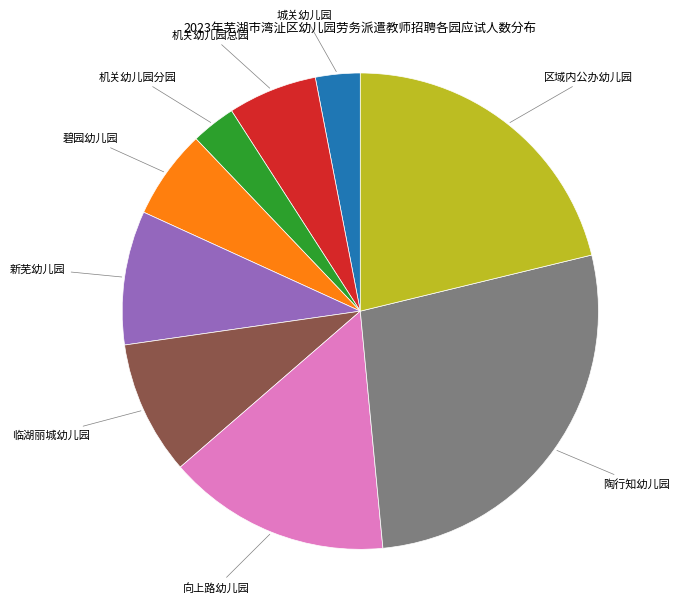

Is there any slice that represents more than half of the pie?

No